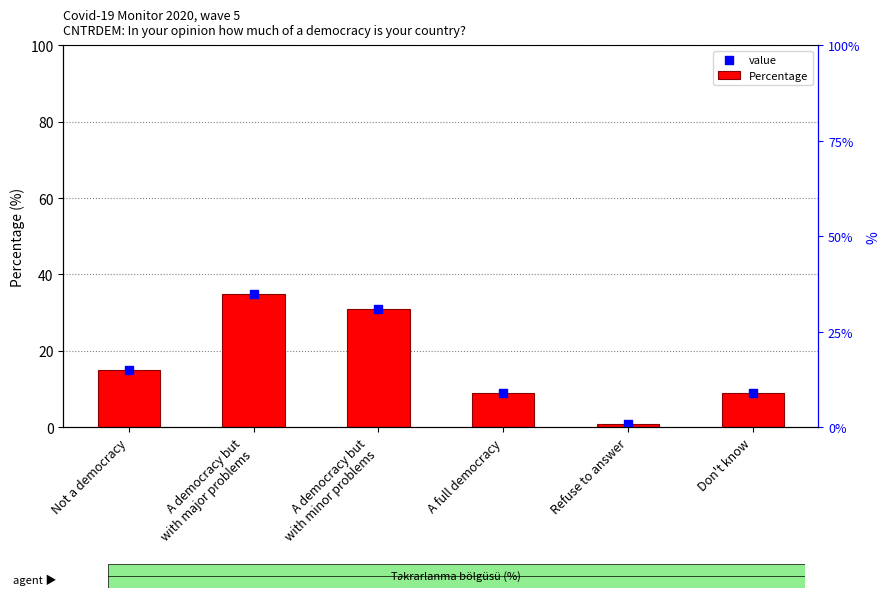

At which category is the sum across all series the highest?

A democracy but
with major problems